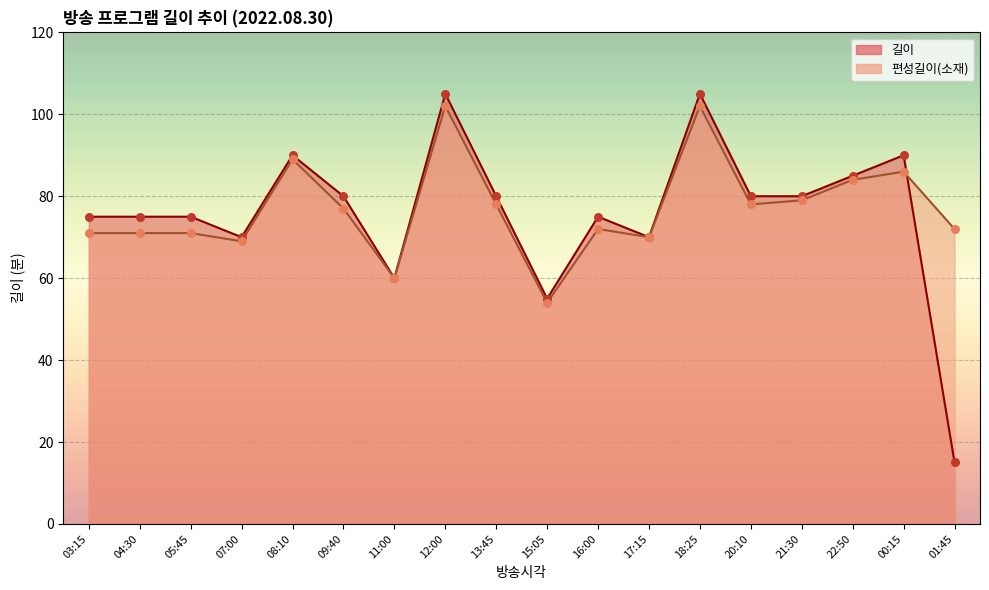

At how many categories does at least one series exceed 33?

18